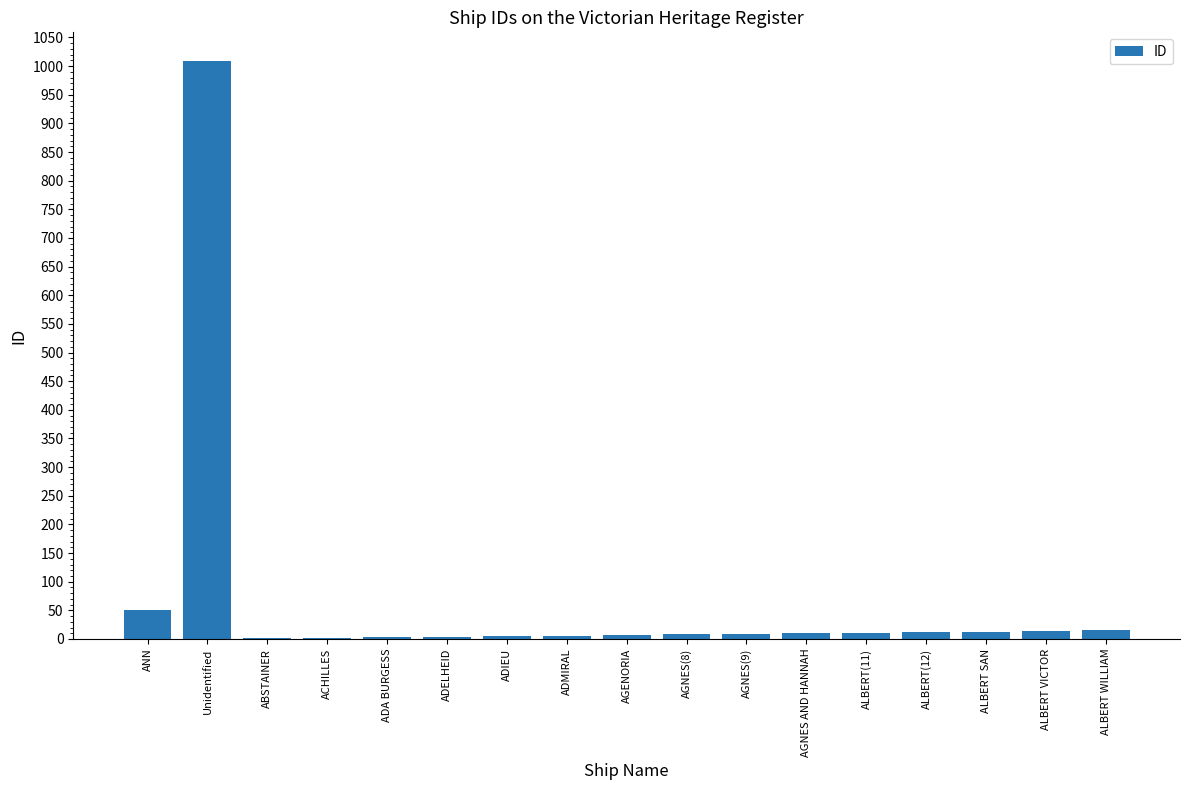

What is the sum of the values at ALBERT WILLIAM and ADA BURGESS?

18